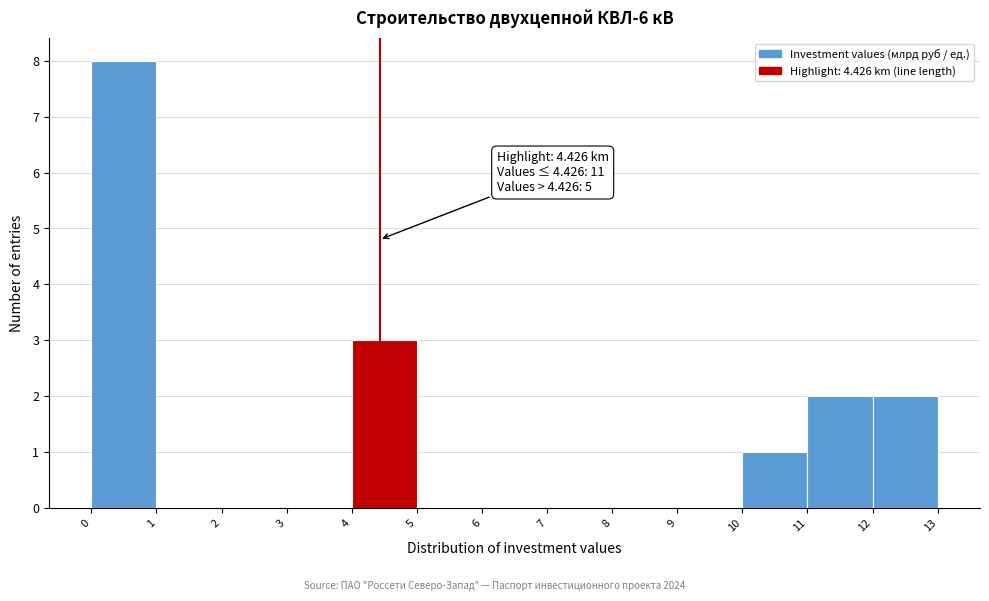

Which range on the x-axis has the tallest bar?

0 to 1